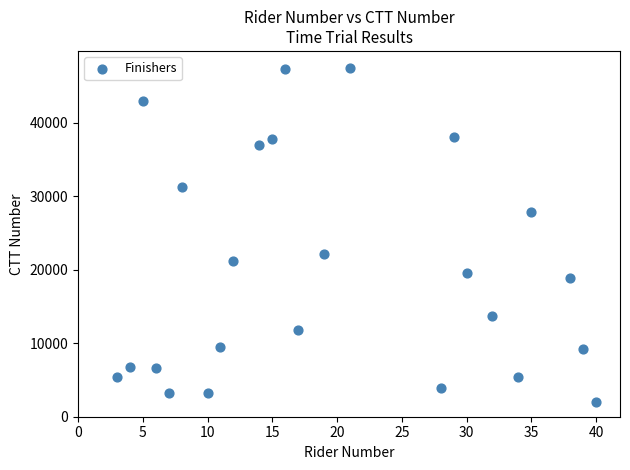

What is the range of X values (max minus min)?

37